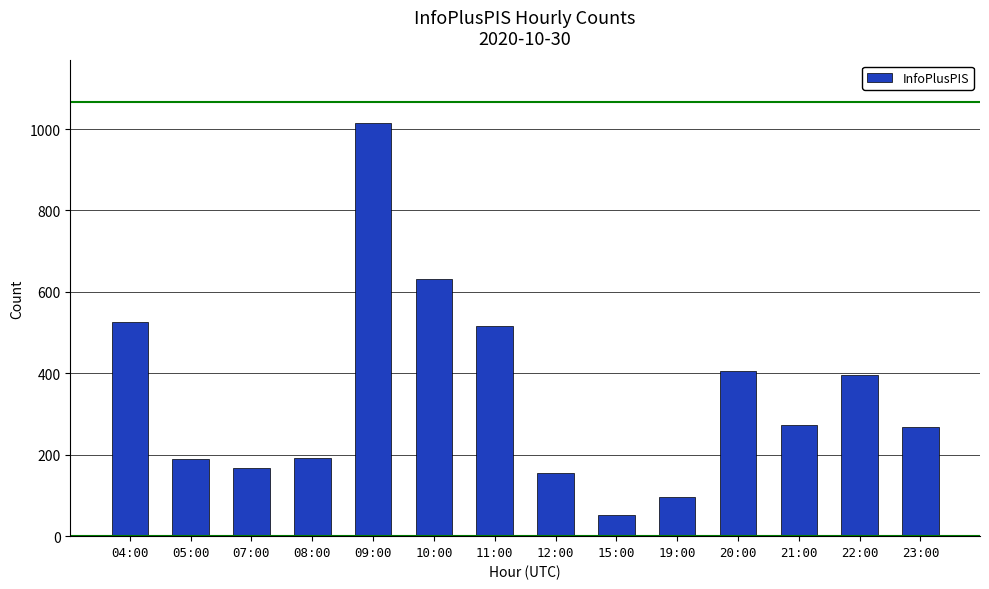

Is it true that the value at 15:00 is 12?

False